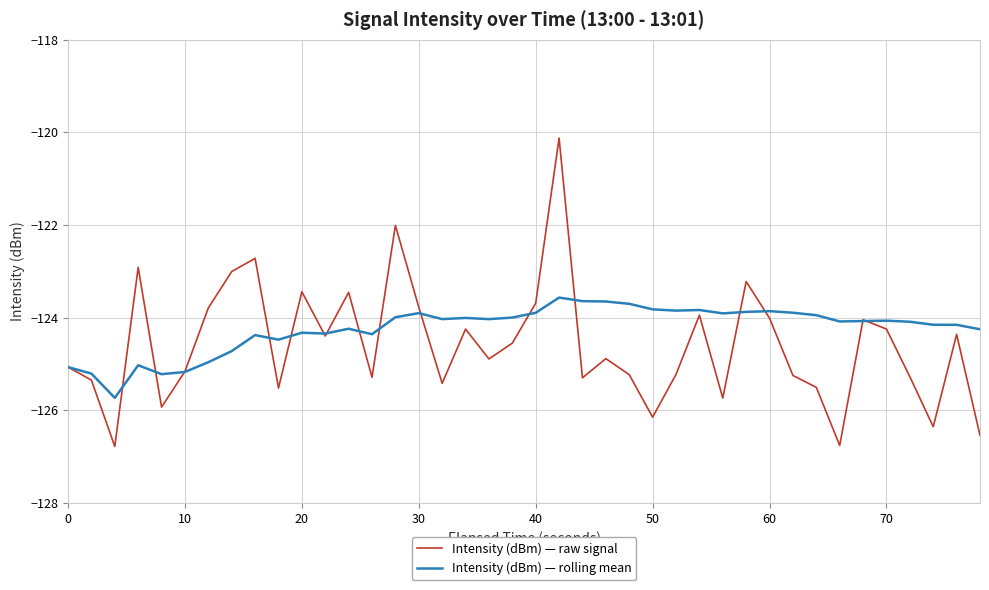

What is the maximum value shown in the chart?

-120.1